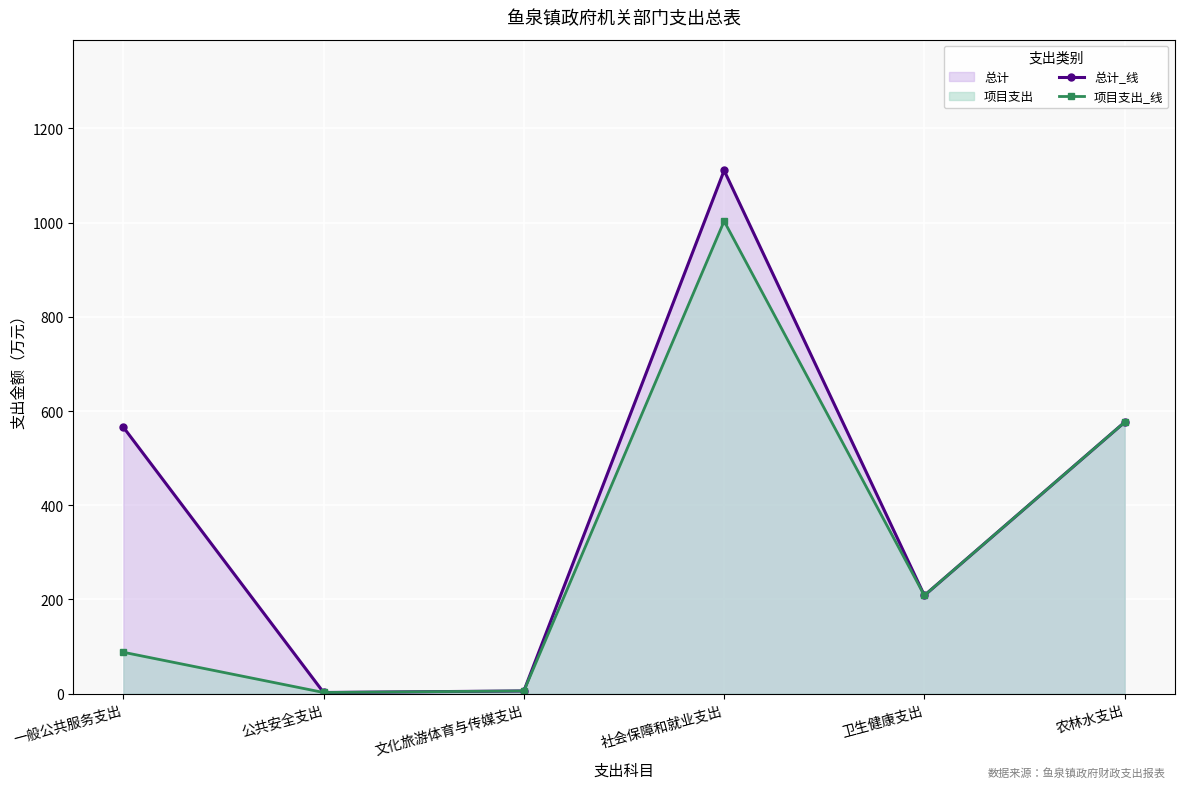

Reading left to right, what are all the values shown in this chart?

总计_线: 565.9	2.5	5.8	1110.8	208.6	576.4
项目支出_线: 88.0	2.5	5.8	1003.3	208.6	576.4